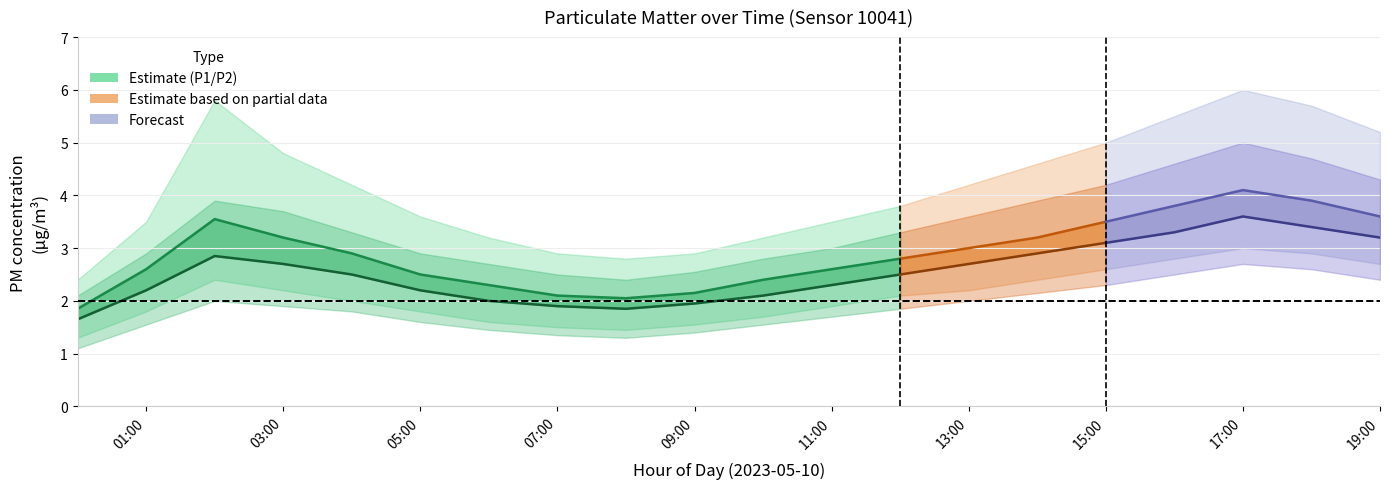

Does the chart display data point markers on the line(s)?

No